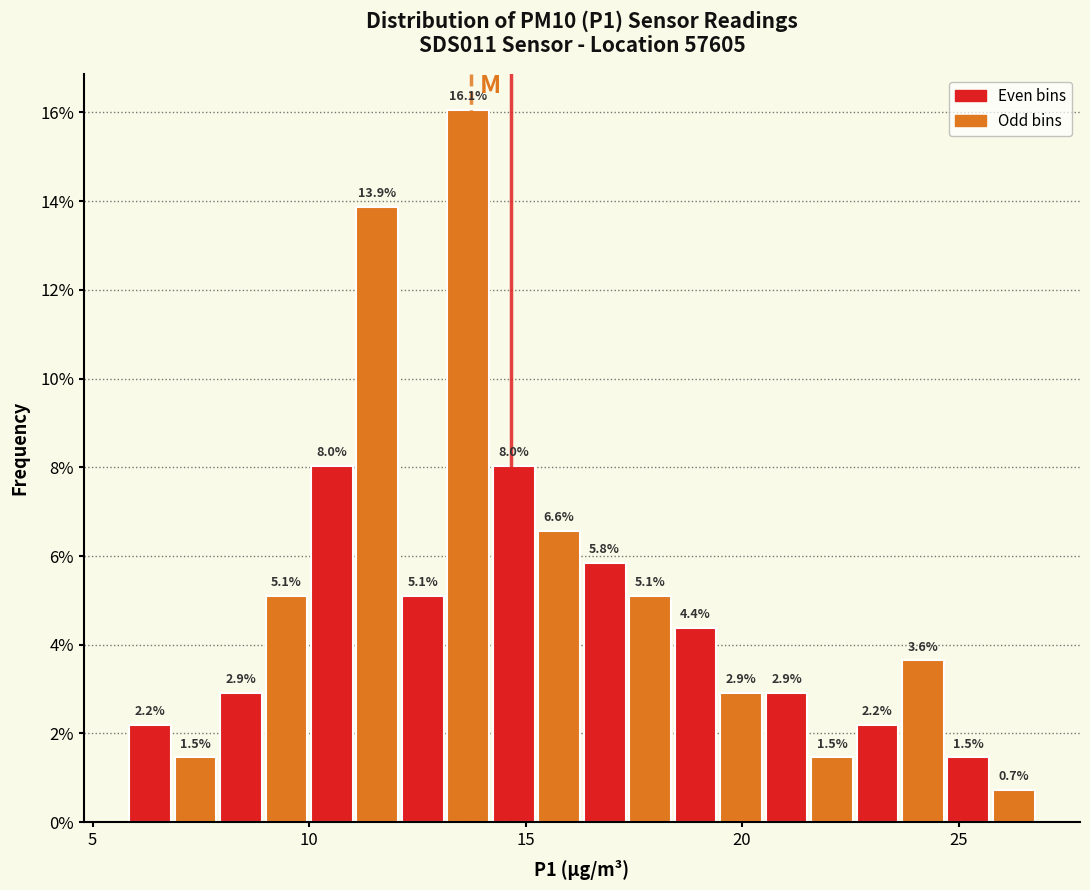

Around what value on the x-axis is the tallest bar? Give the approximate position of its centre, as read against the axis.

13.5